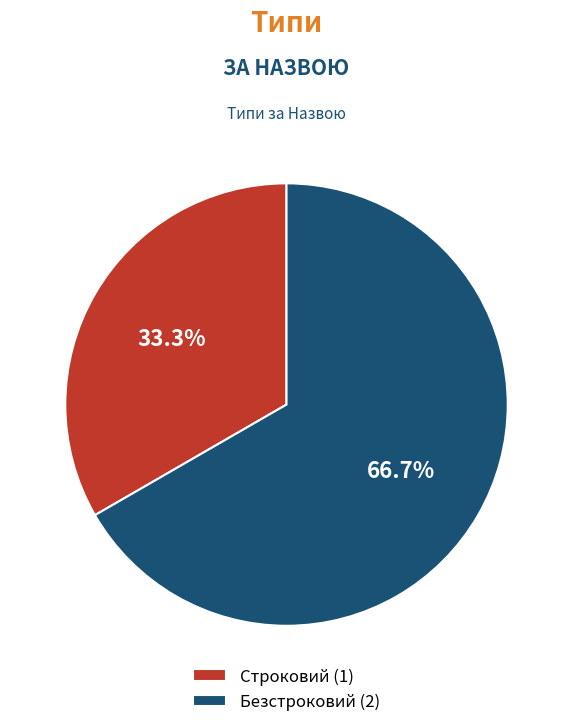

Which category accounts for the majority?

Безстроковий